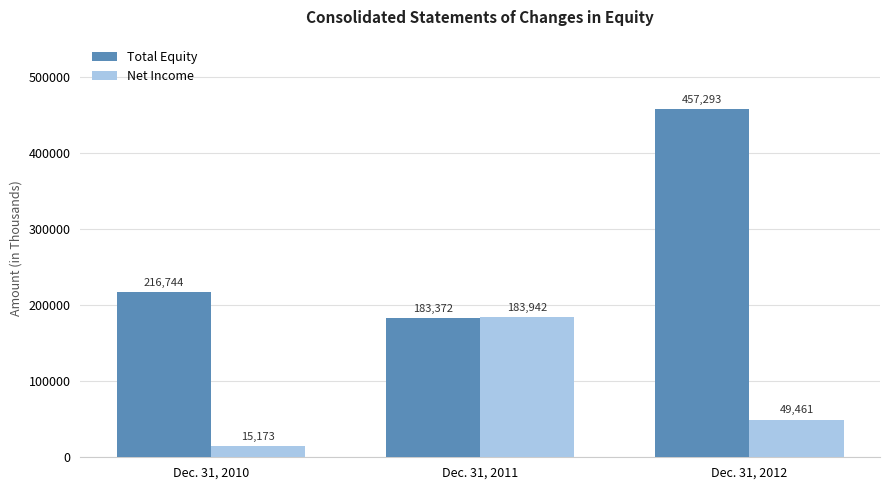

How many bars are there in each group?

2